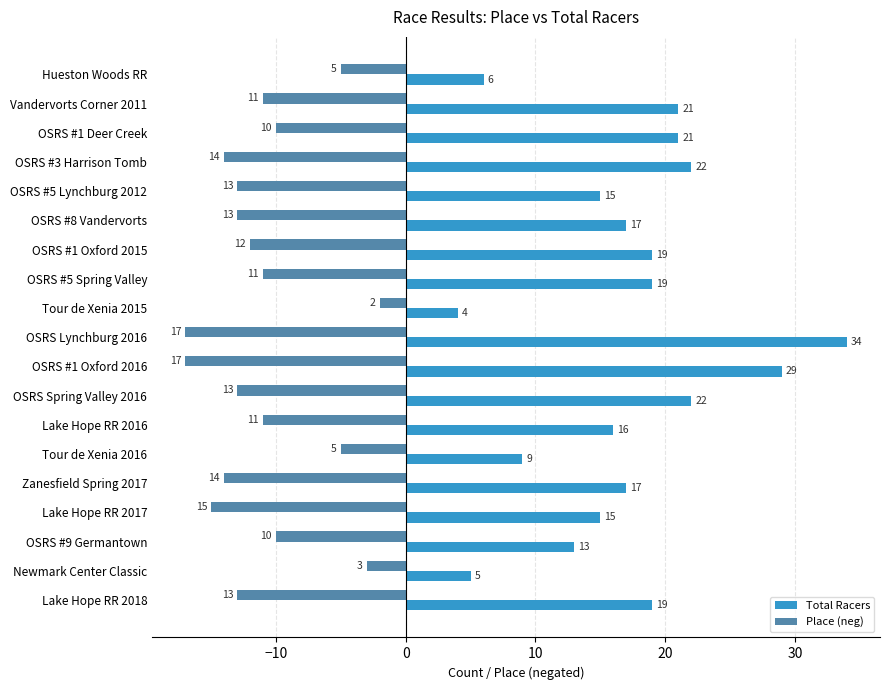

Which category has the highest value in the Place (neg) series?

Tour de Xenia 2015